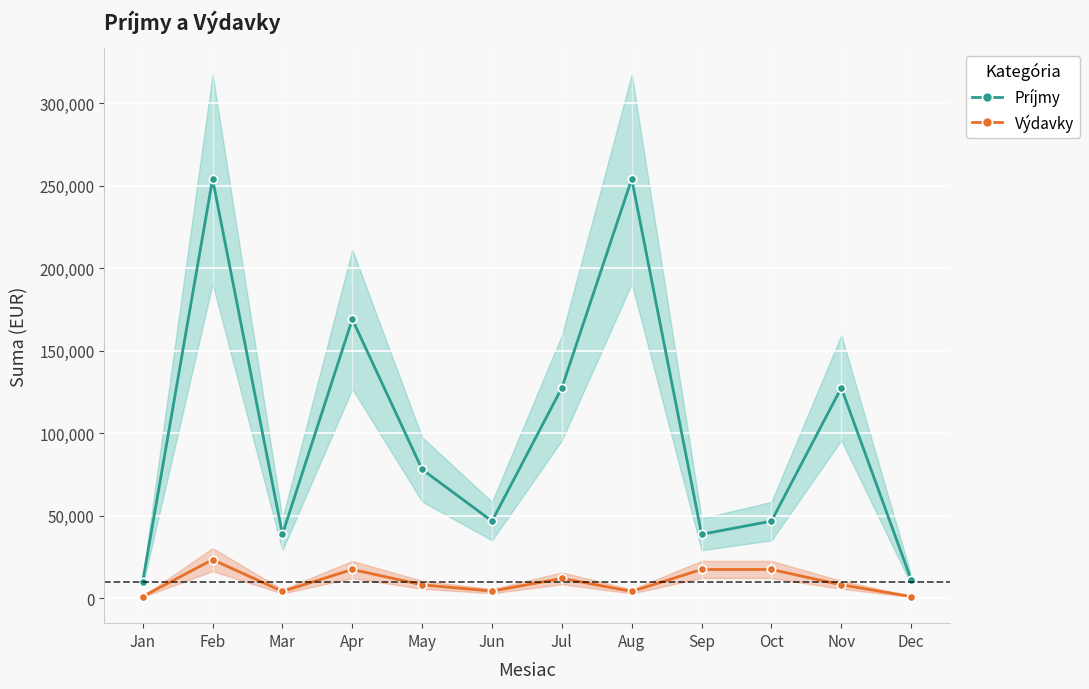

List the series in order of their overall mean, highest first.

Príjmy, Výdavky